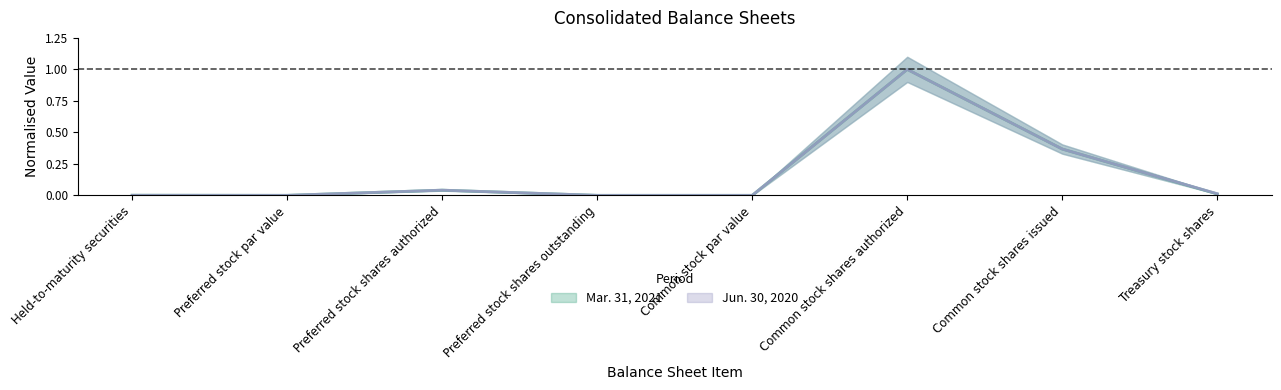

What is the difference between the maximum and second lowest values in the Mar. 31, 2021 series?

1.0